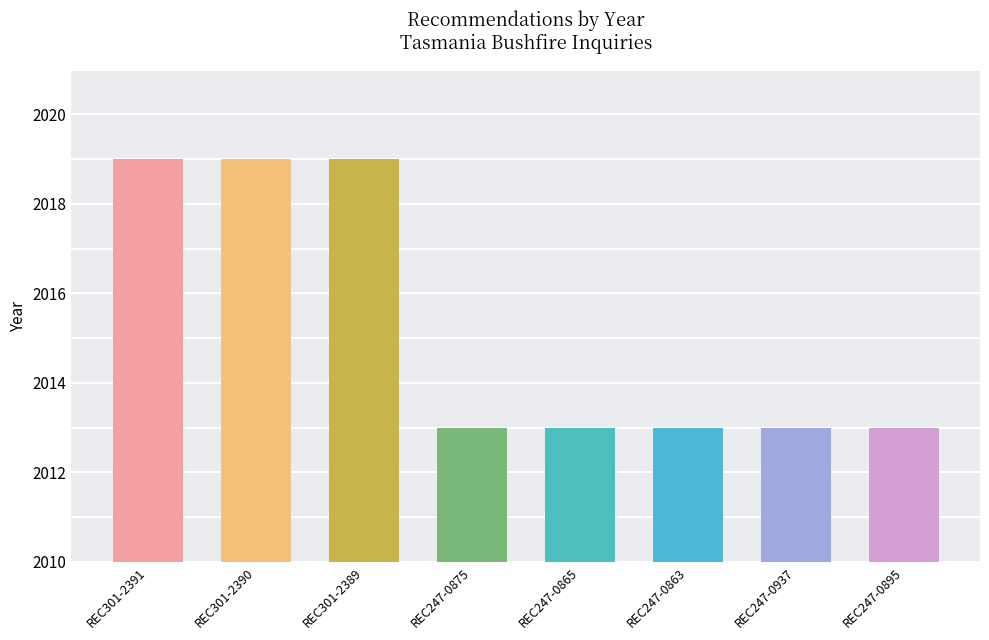

What is the difference between the values at REC247-0865 and REC301-2390?

6